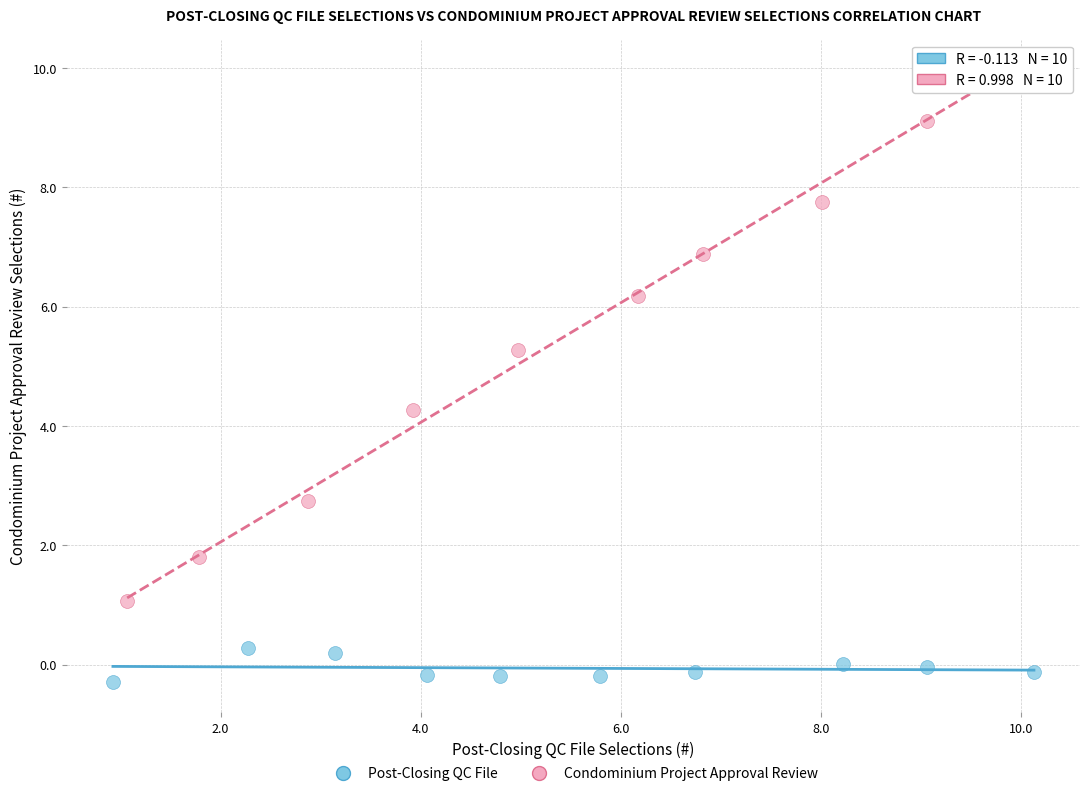

Which series contains the highest Y value?

Condominium Project Approval Review